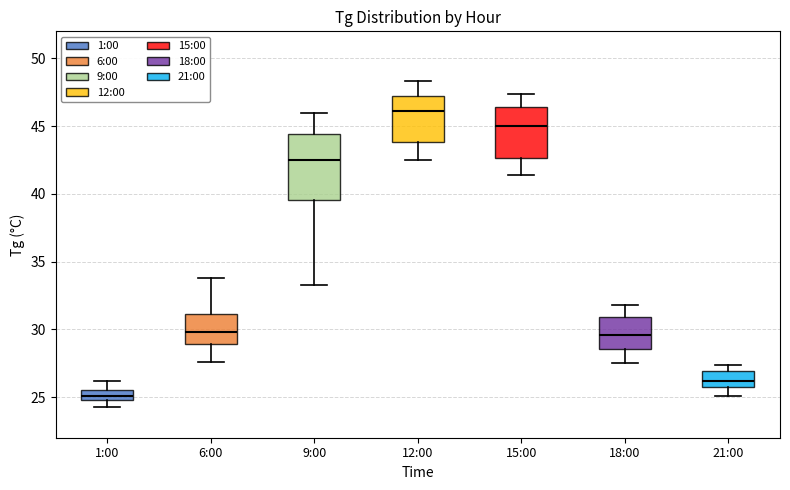

Where does the lower whisker of the box for 12:00 end on the y-axis? The values are not printed on the chart, so give them approximately, as read against the axis.

42.5